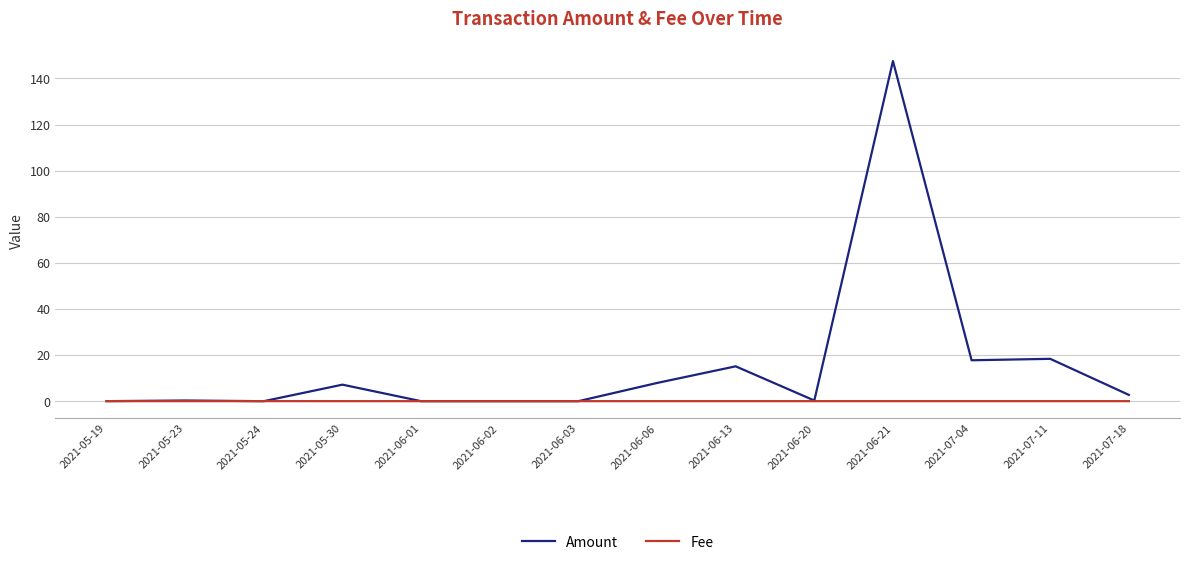

True or false: Amount has a value of 2.7 at 2021-07-18.

True